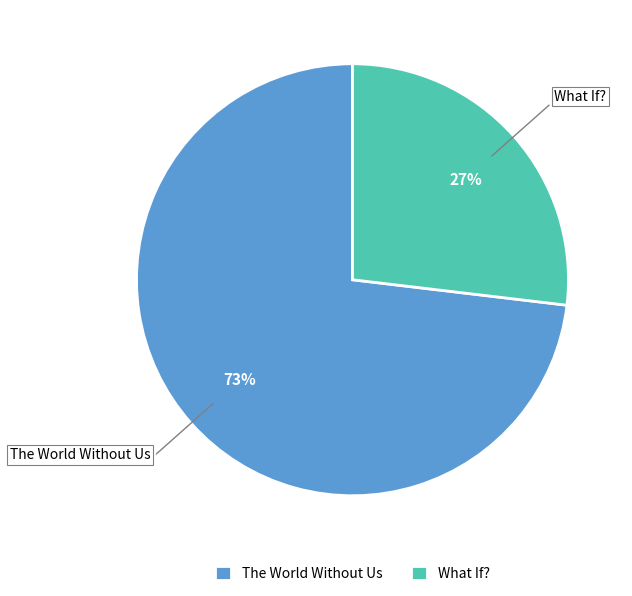

Combined, do What If? and The World Without Us account for over 50%?

Yes